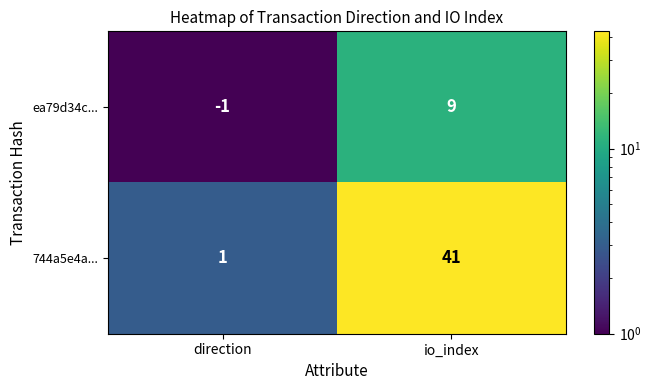

Reading left to right, transcribe all the data shown in this chart.

ea79d34c...: -1	9
744a5e4a...: 1	41